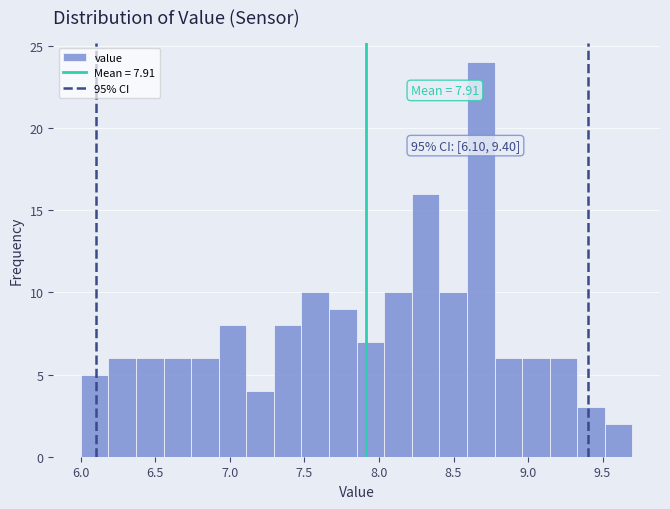

Read against the x-axis, roughly where is the centre of the tallest bar?

8.70